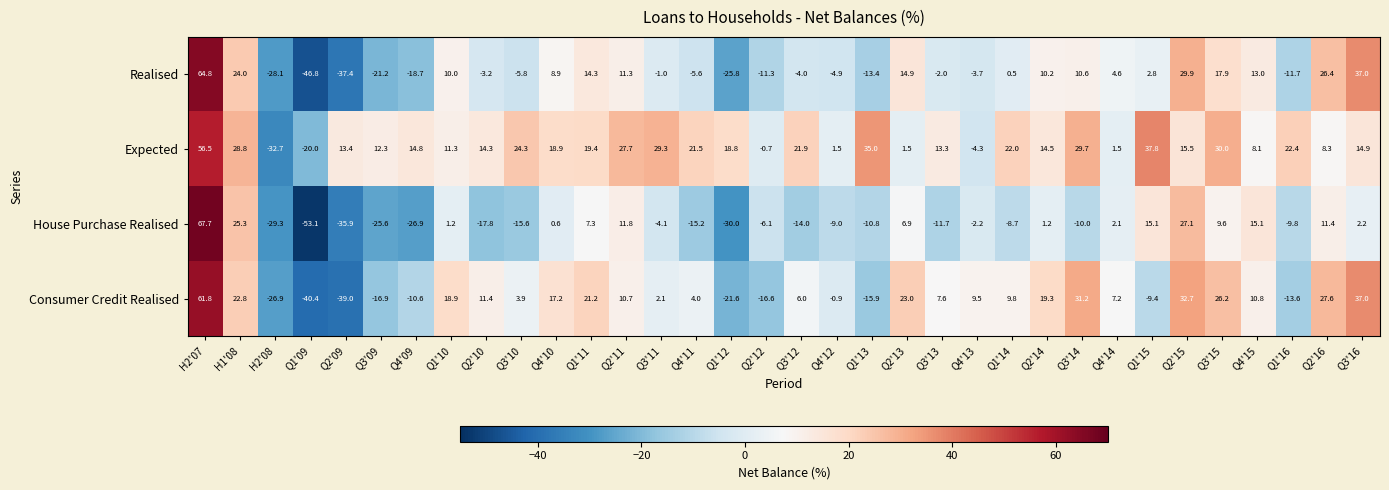

Is the value of Expected at Q1'12 greater than the value of House Purchase Realised at H2'08?

Yes